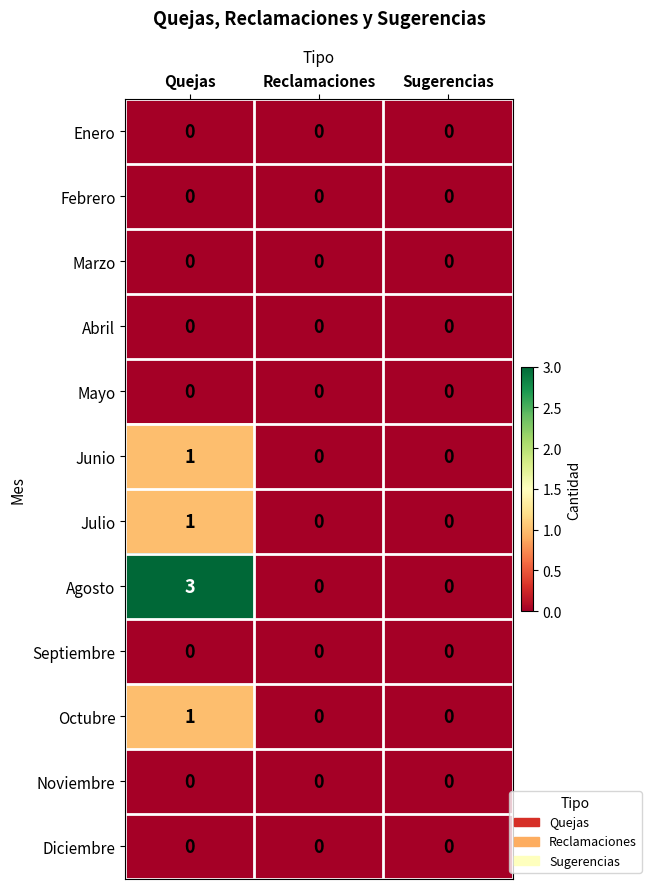

At which category is the sum across all series the highest?

Quejas